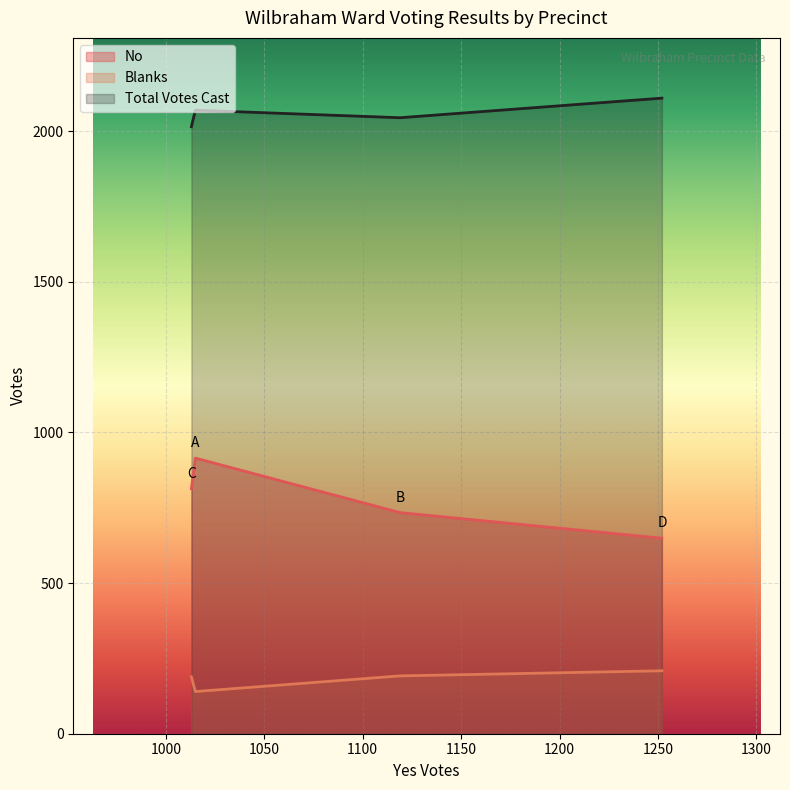

What is the minimum value for Total Votes Cast?

2015